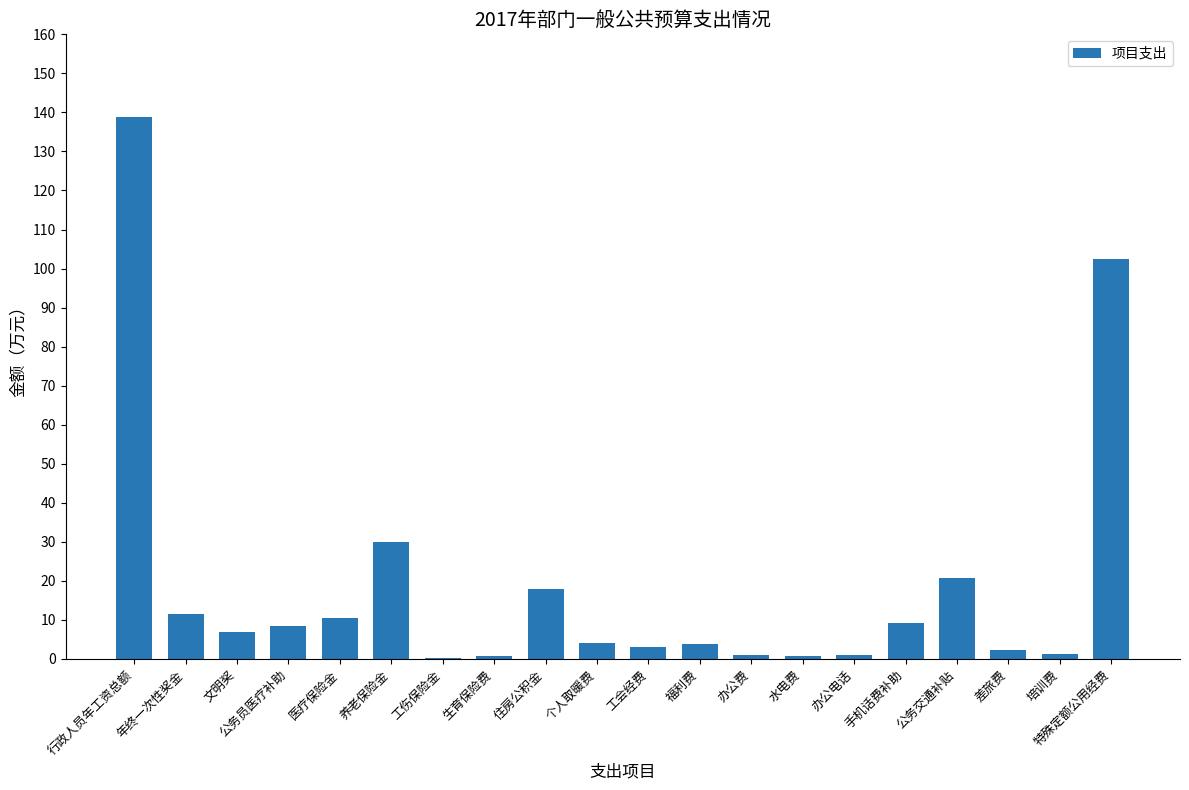

Read the value at 公务员医疗补助.

8.3